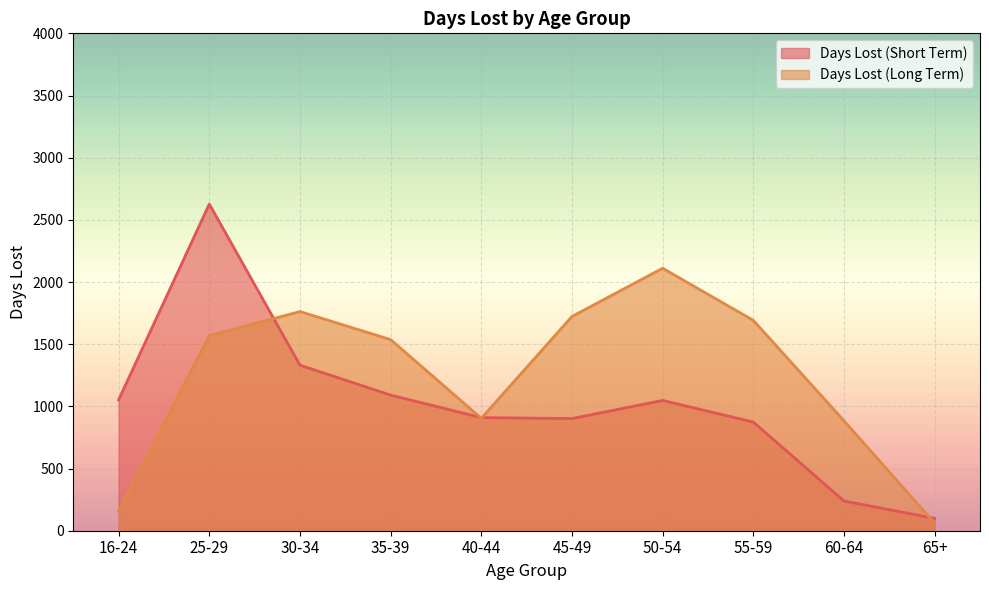

What is the label of the 6th point from the right?

40-44